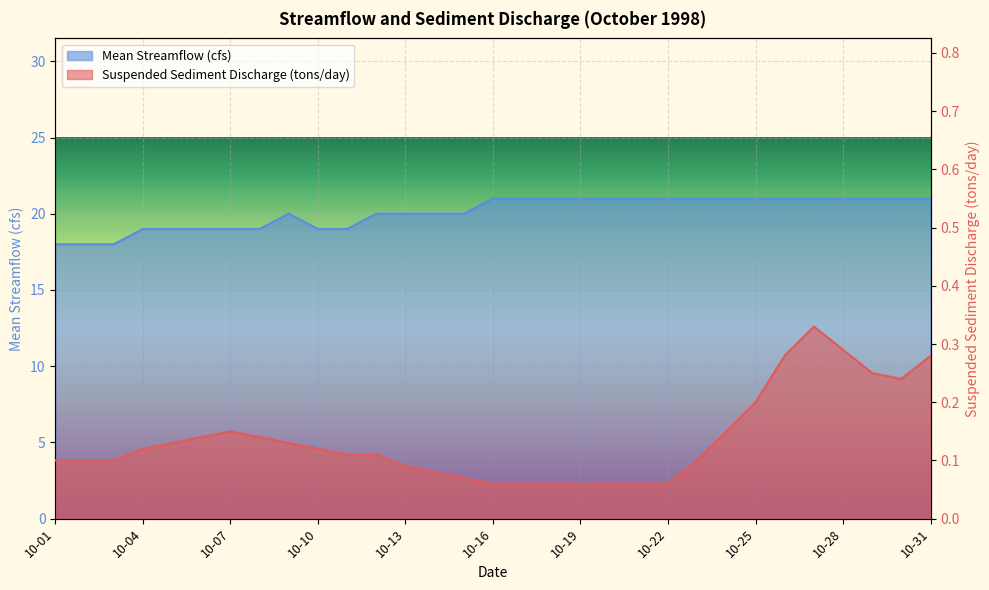

Reading left to right, transcribe all the data shown in this chart.

Suspended Sediment Discharge (tons/day): 0.1	0.1	0.1	0.1	0.1	0.1	0.1	0.1	0.1	0.1	0.1	0.1	0.1	0.1	0.1	0.1	0.1	0.1	0.1	0.1	0.1	0.1	0.1	0.1	0.2	0.3	0.3	0.3	0.2	0.2	0.3
Mean Streamflow (cfs): 18.0	18.0	18.0	19.0	19.0	19.0	19.0	19.0	20.0	19.0	19.0	20.0	20.0	20.0	20.0	21.0	21.0	21.0	21.0	21.0	21.0	21.0	21.0	21.0	21.0	21.0	21.0	21.0	21.0	21.0	21.0